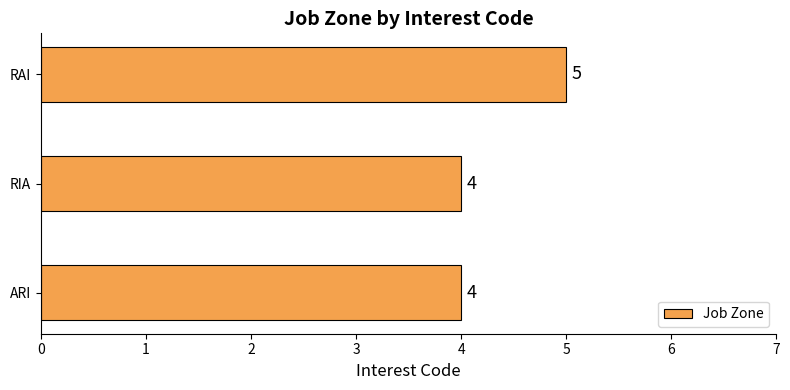

Count the values in the range 4 to 5.

3